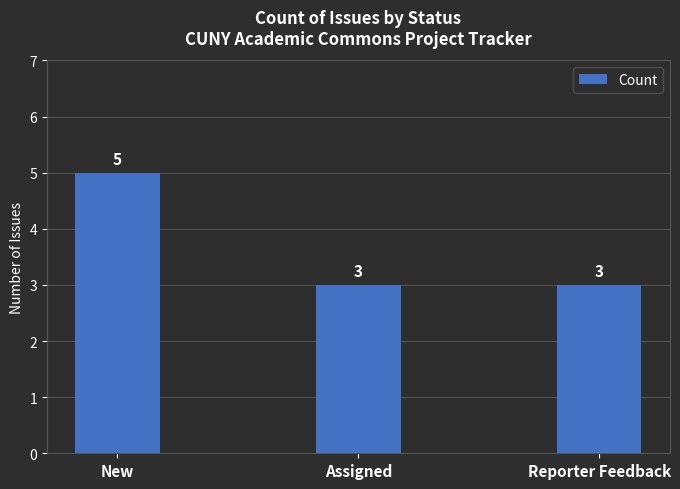

Between Assigned and New, which is larger?

New